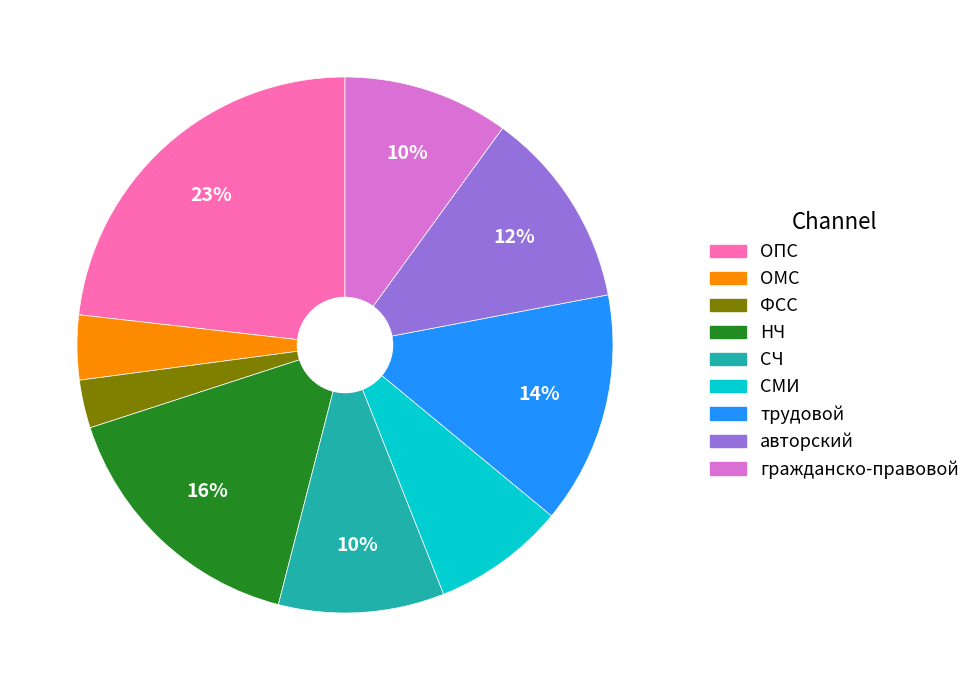

Is there any slice that represents more than half of the pie?

No